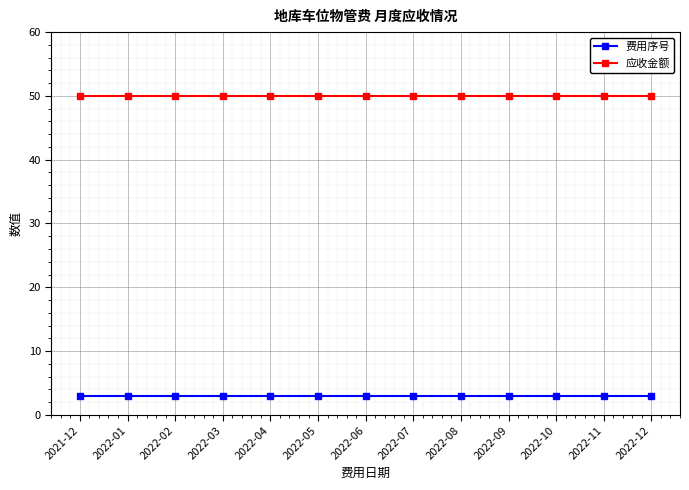

What is the sum of the 应收金额 values at 2022-09 and 2022-03?

100